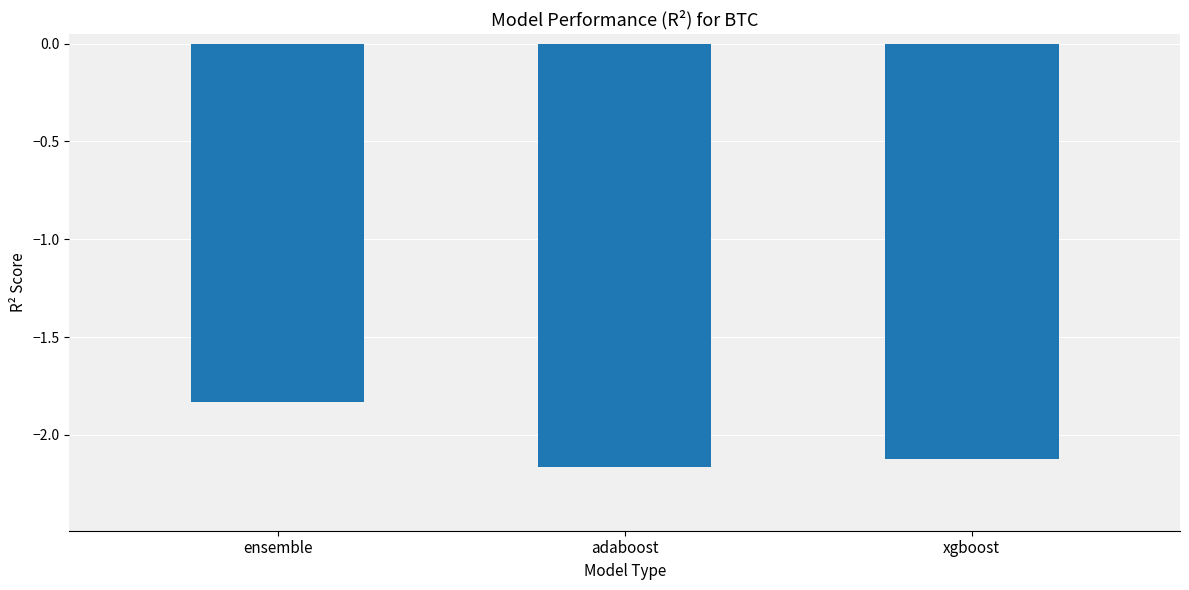

True or false: the data shows -2.1 at xgboost.

True